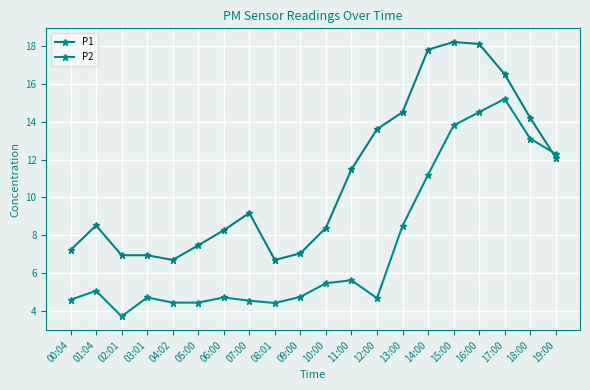

Is the value of P2 at 02:01 greater than the value of P1 at 03:01?

No